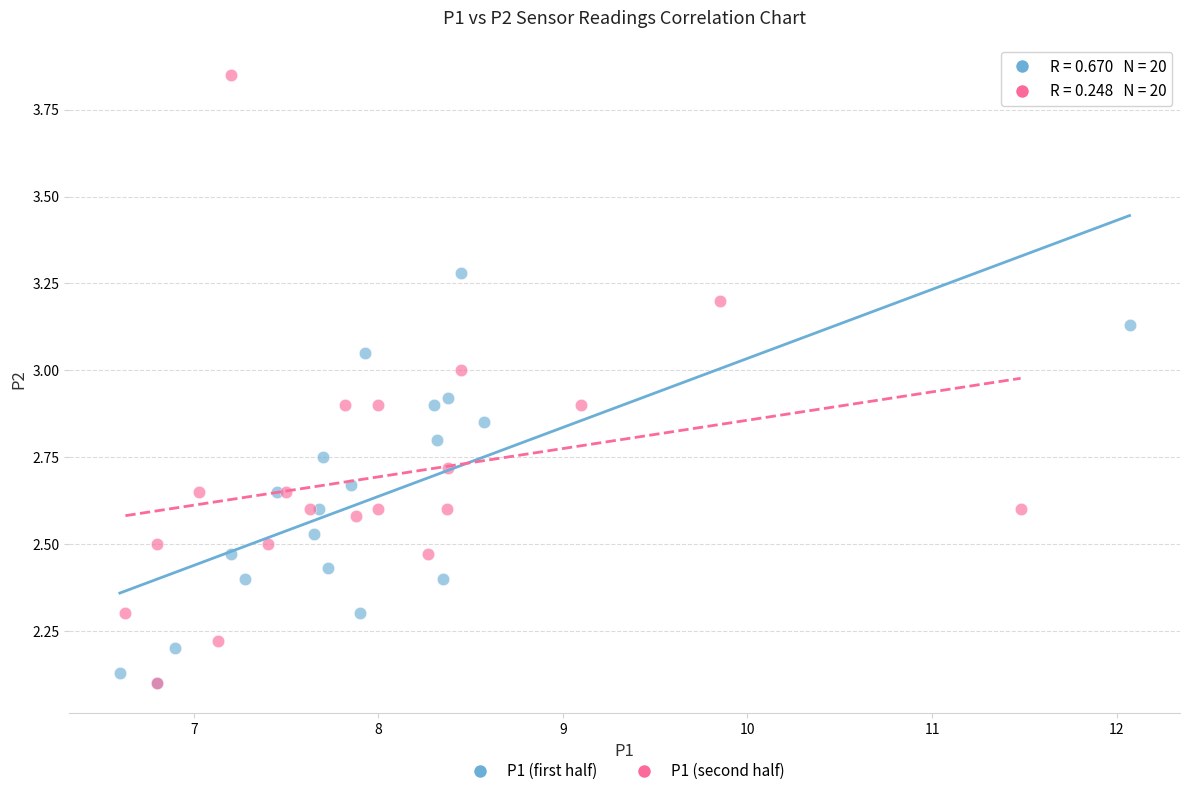

Which series reaches the maximum Y coordinate?

P1 (second half)